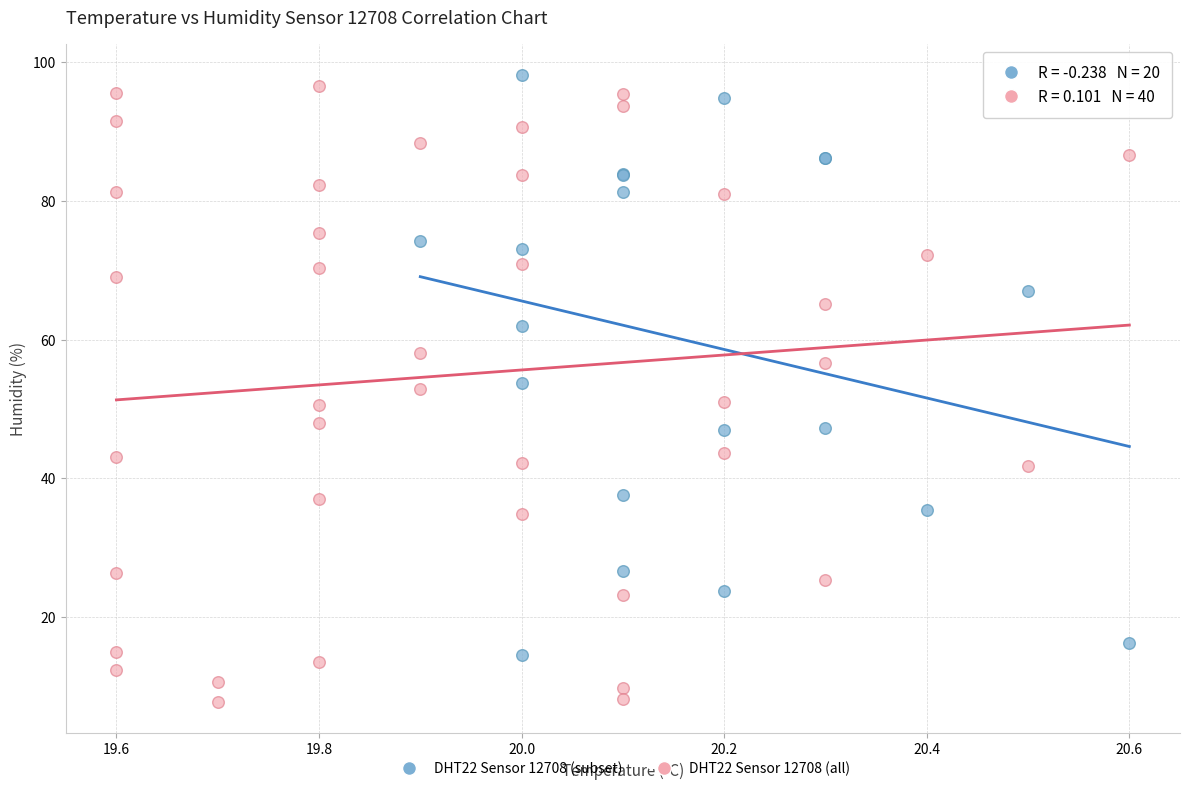

What are all the series names shown in the legend?

DHT22 Sensor 12708 (subset), DHT22 Sensor 12708 (all)